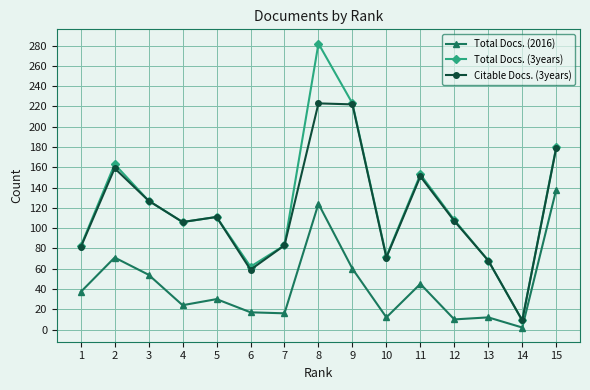

Rank the series by their maximum value, from lowest to highest.

Total Docs. (2016), Citable Docs. (3years), Total Docs. (3years)